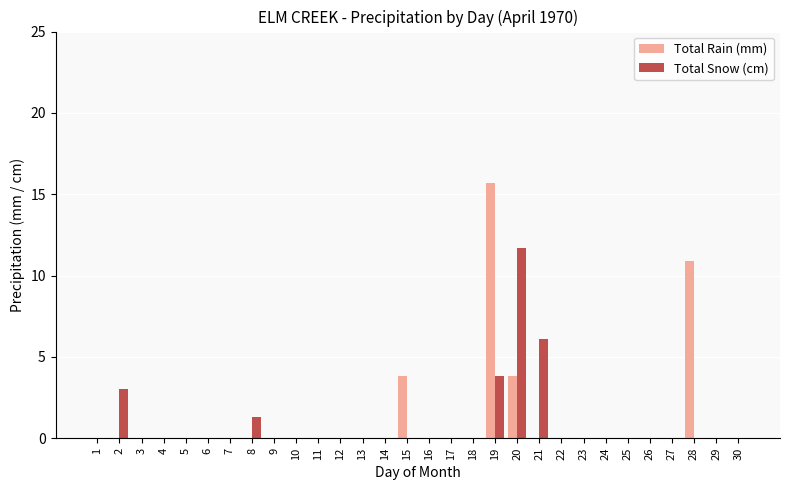

Which category has the highest value in the Total Rain (mm) series?

19